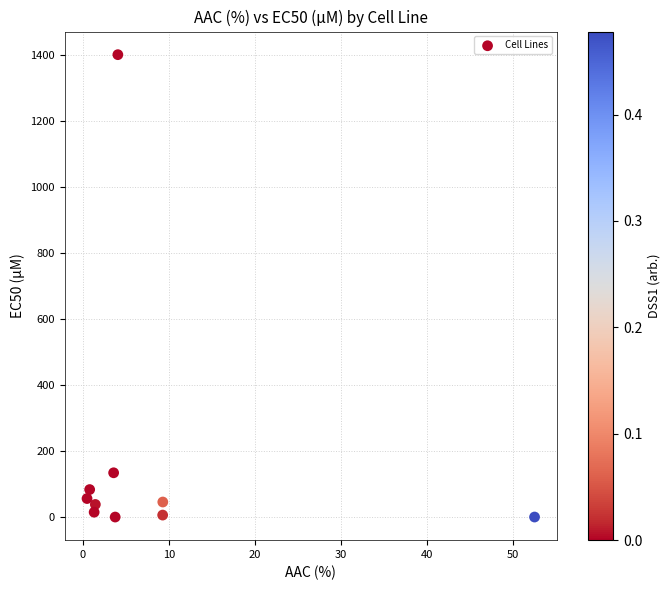

What is the average Y value?

177.8